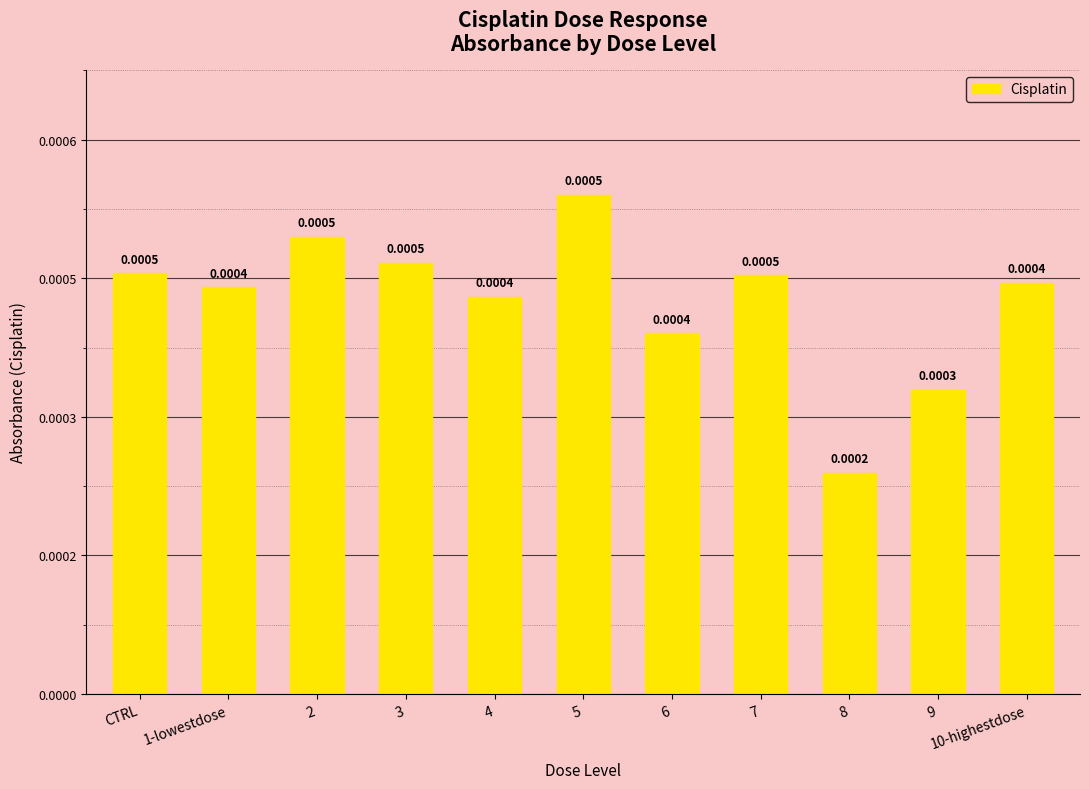

Are the bars horizontal?

No